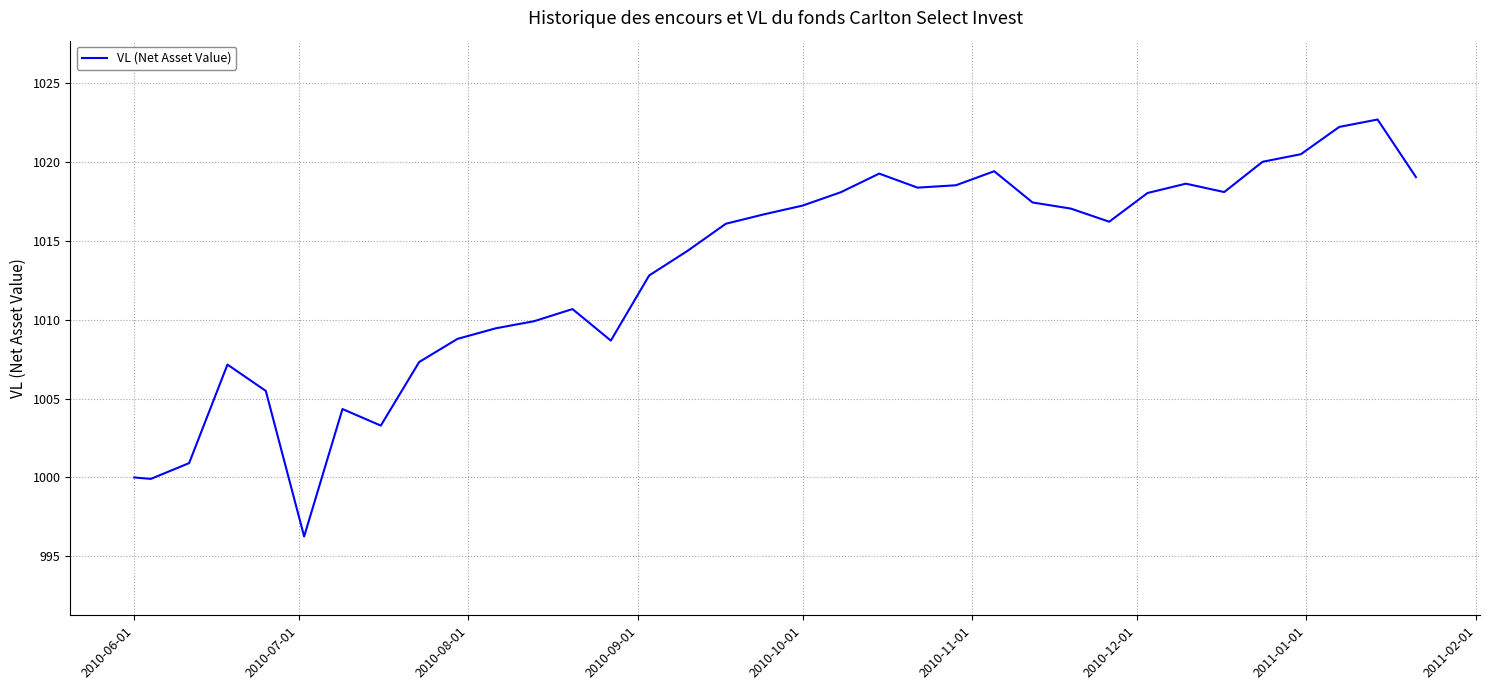

What is the smallest value displayed?

996.3